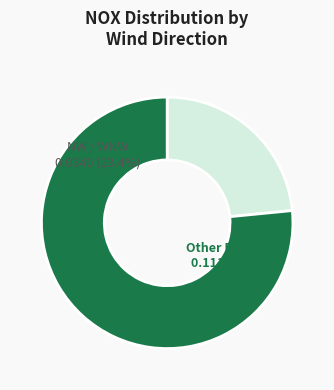

To the nearest percent, what is the difference between the NE and N slice percentages?

23%